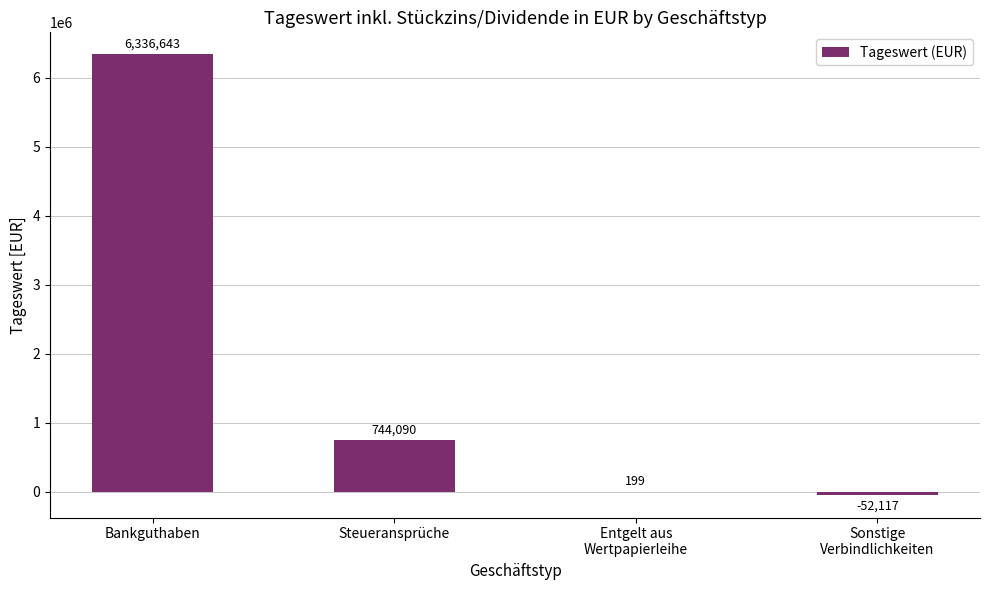

Between Bankguthaben and Steueransprüche, which is larger?

Bankguthaben